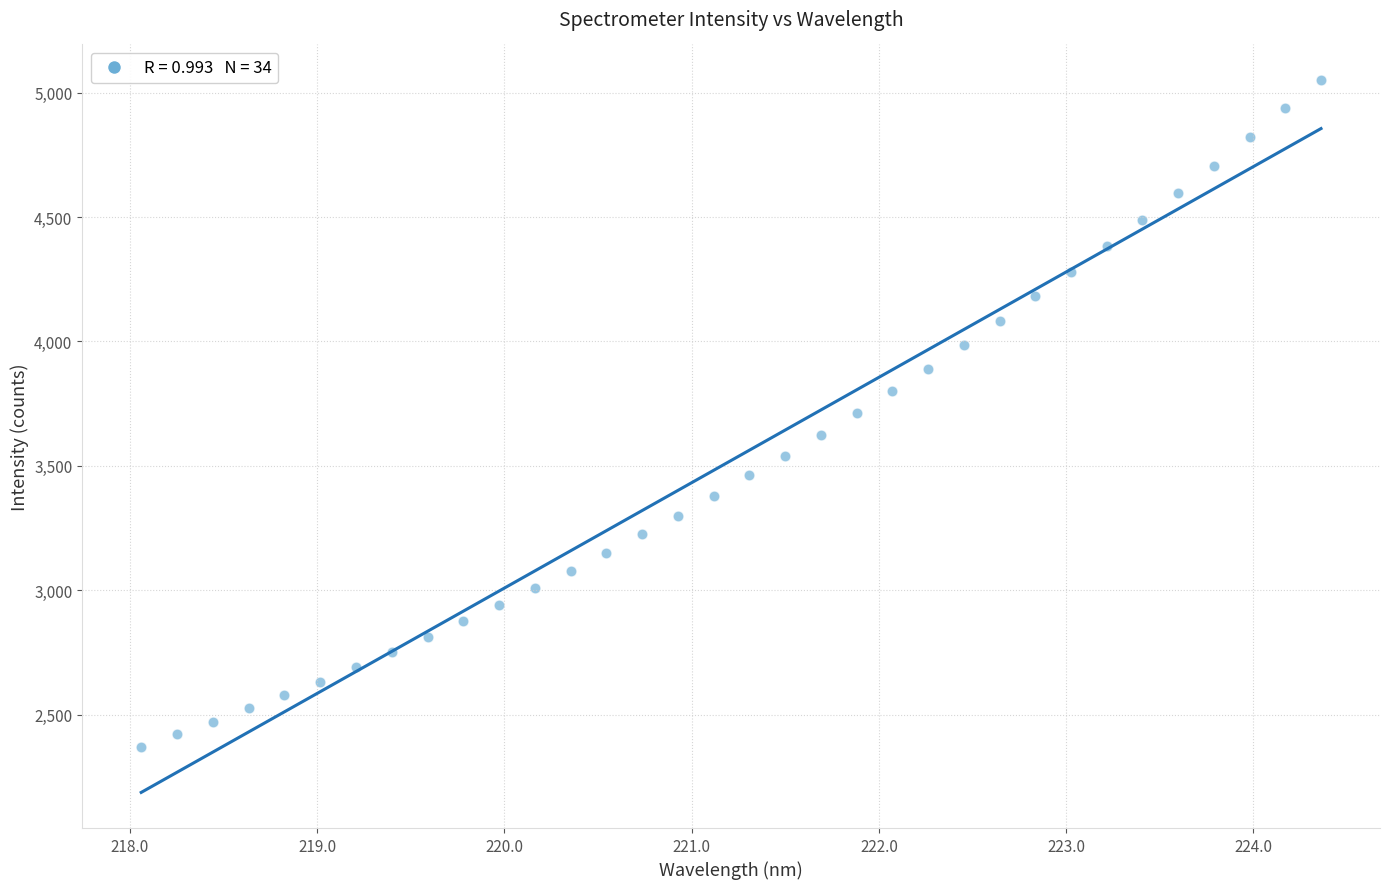

What is the range of X values (max minus min)?

6.3